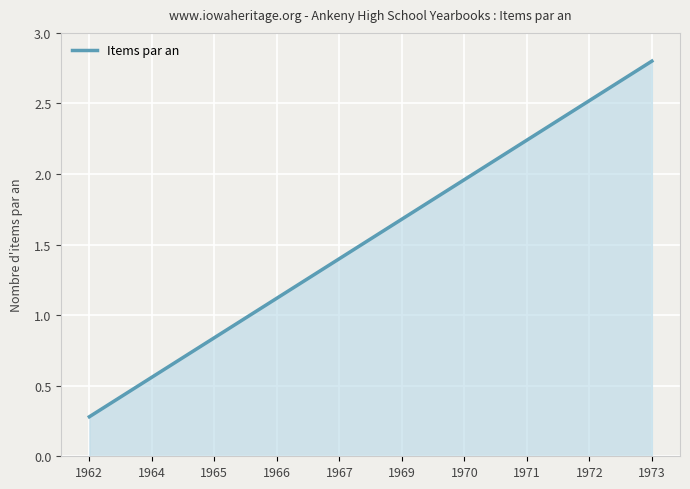

Which has a higher value, 1965 or 1973?

1973